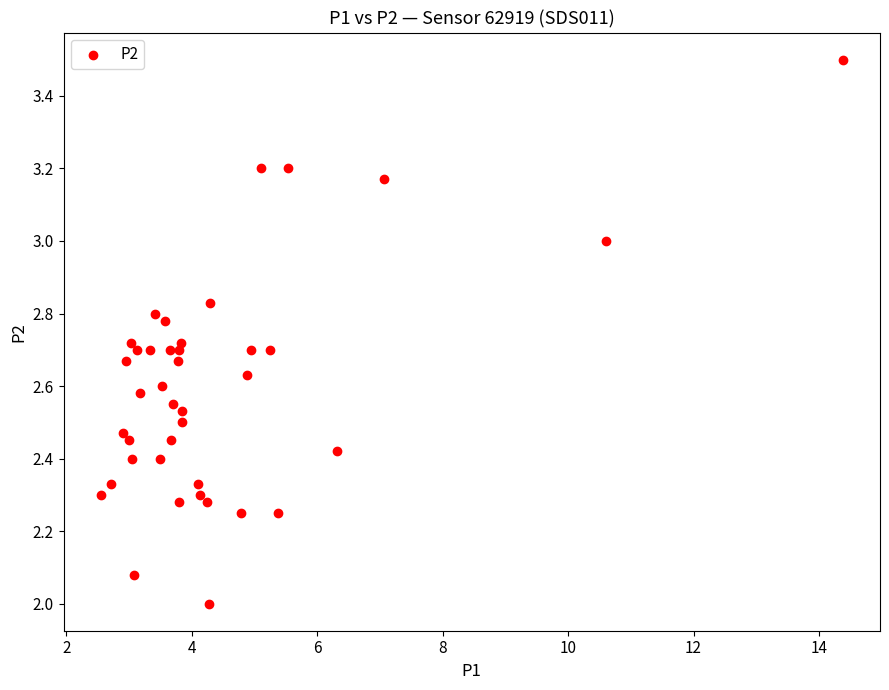

What is the range of Y values (max minus min)?

1.5